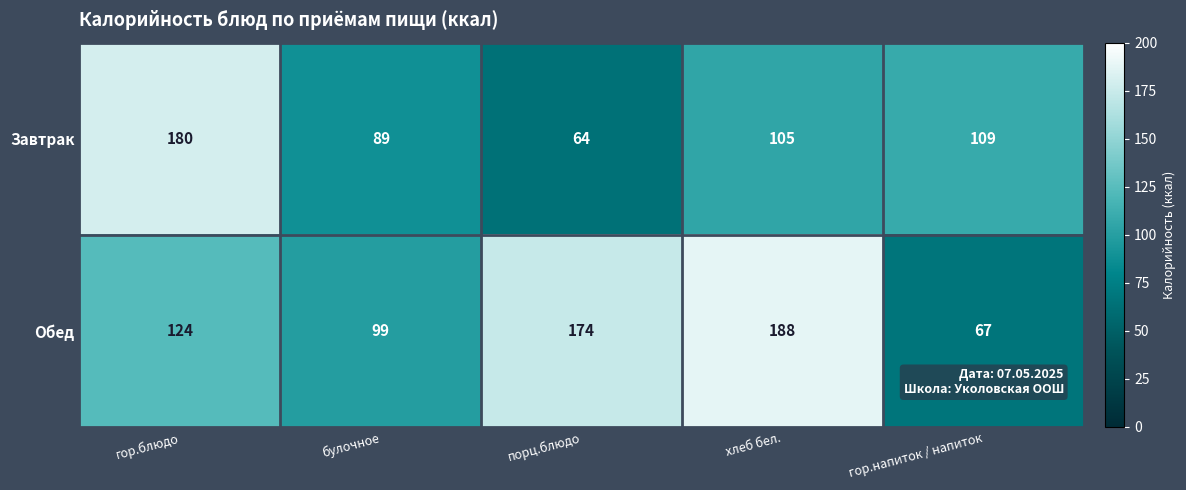

Reading left to right, what are all the values shown in this chart?

Завтрак: гор.блюдо=180	булочное=89	порц.блюдо=64	хлеб бел.=105	гор.напиток / напиток=109
Обед: гор.блюдо=124	булочное=99	порц.блюдо=174	хлеб бел.=188	гор.напиток / напиток=67